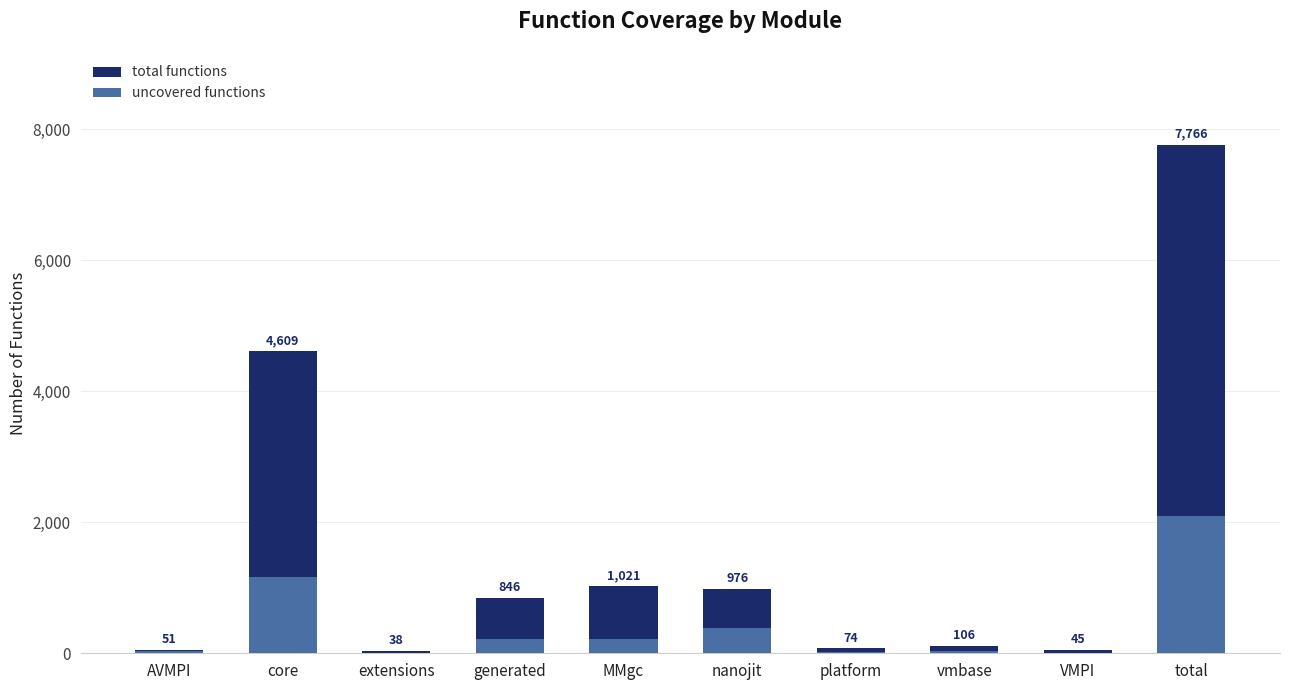

Does the chart contain any negative values?

No